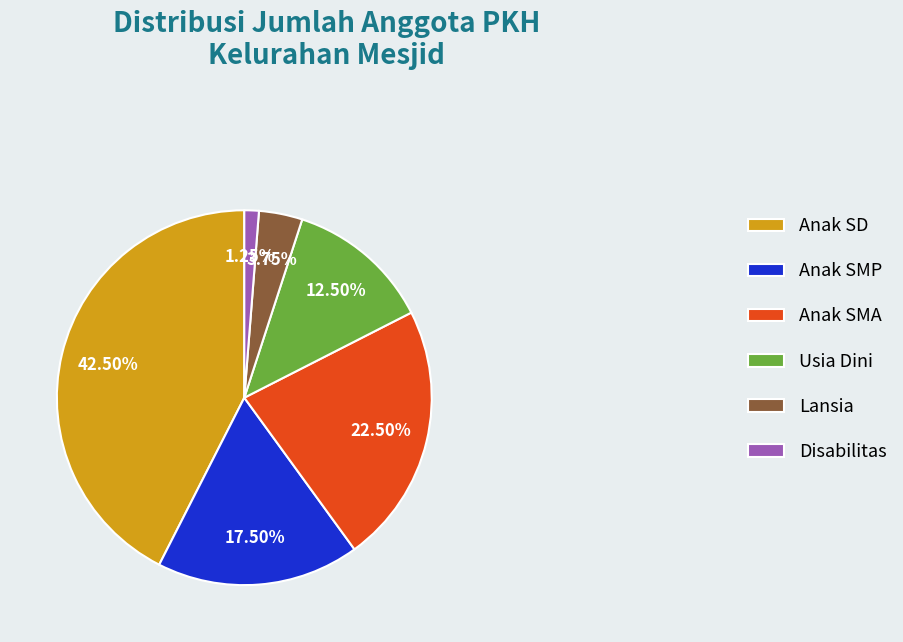

What percentage do Anak SMP and Lansia together represent?

21.2%